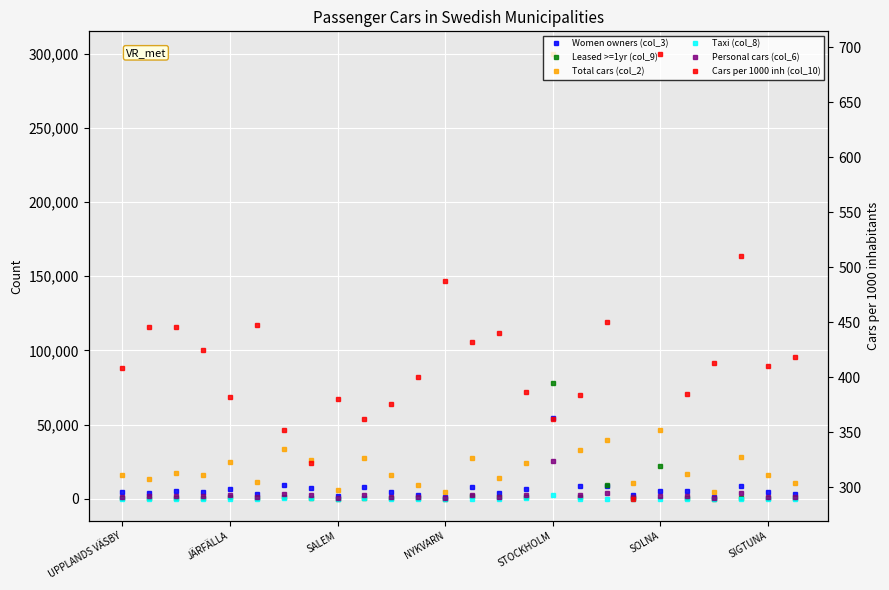

Read the Women owners (col_3) value at UPPLANDS VÄSBY.

4533.0